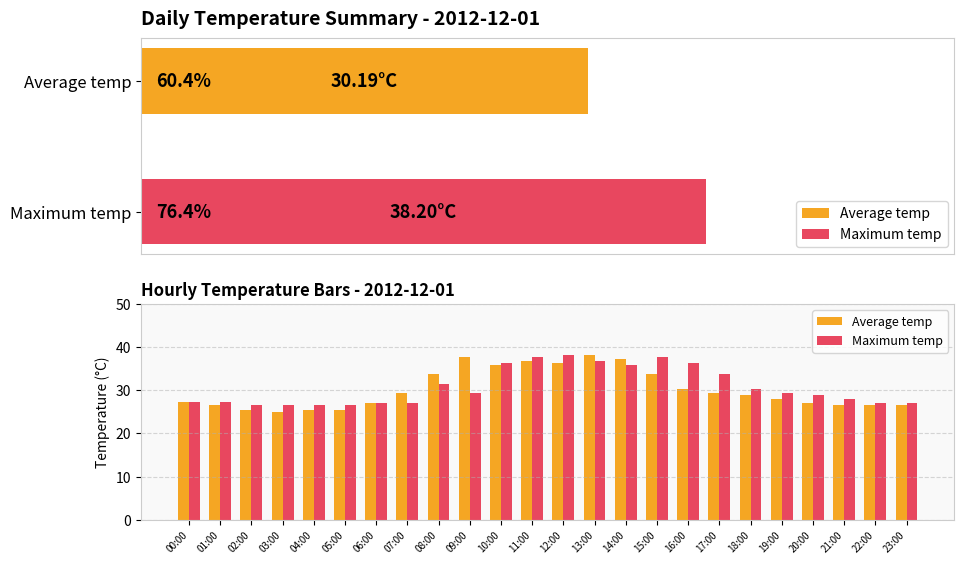

What is the maximum value for Average temp?

38.2